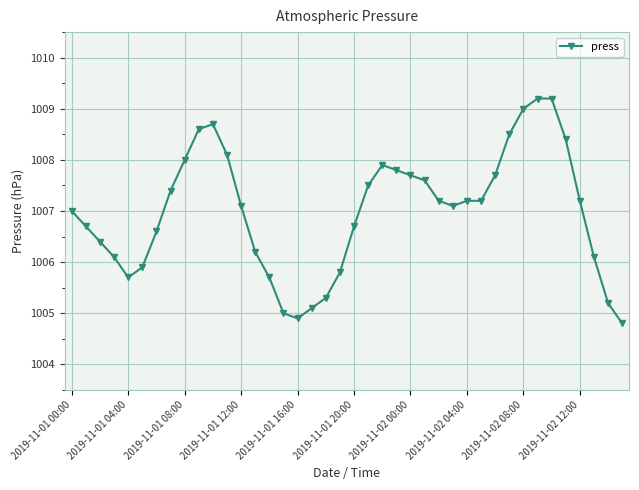

What is the sum of all values?

40279.5